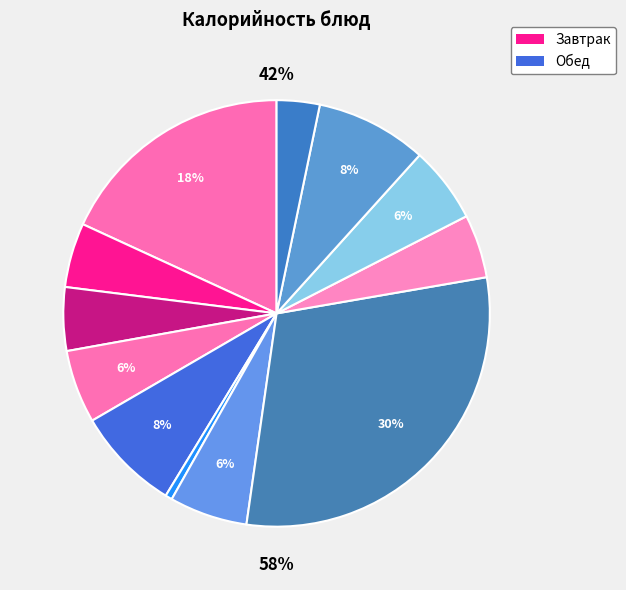

Is the sum of Масло (порциями) and Хлеб ржано-пшеничный greater than half?

No